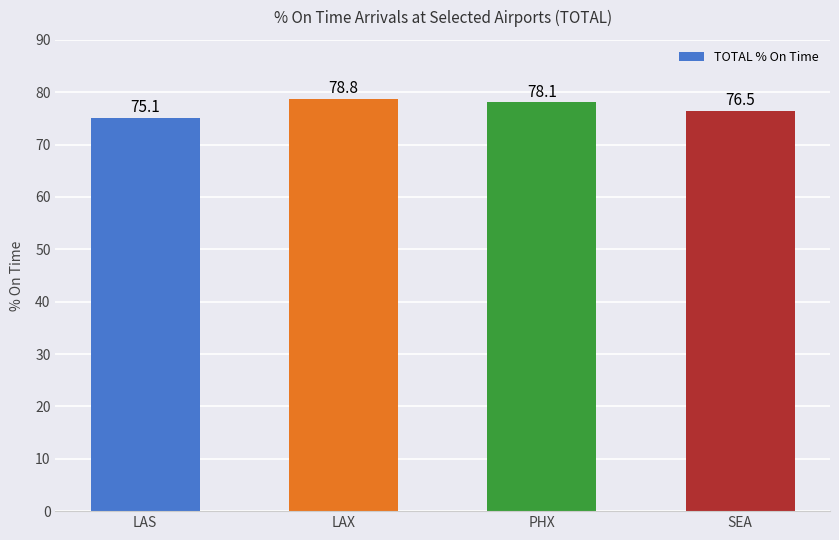

Reading right to left, what are all the values shown in this chart?

SEA=76.5	PHX=78.1	LAX=78.8	LAS=75.1